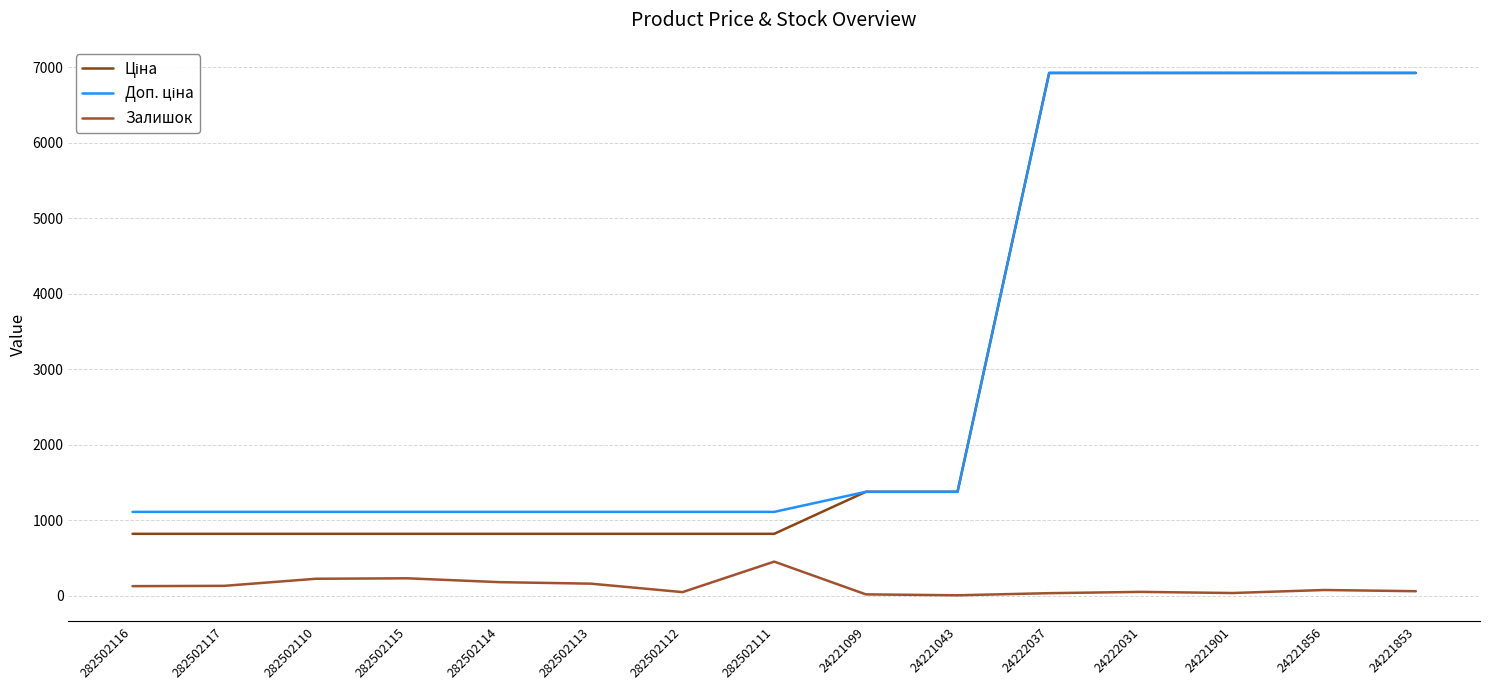

Is this an area chart (filled region under the line)?

No